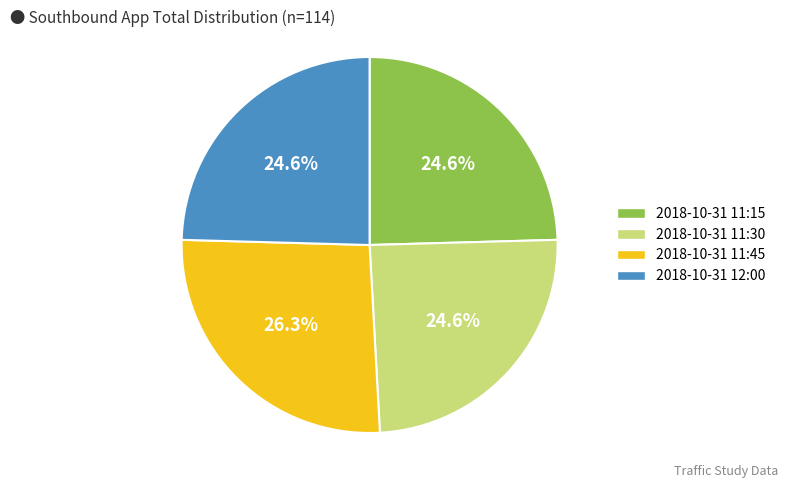

How many slices are in this pie chart?

4